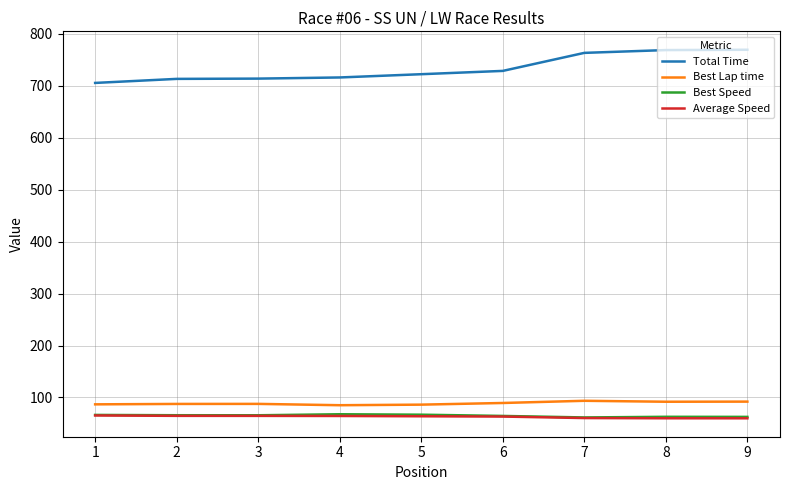

True or false: Total Time and Average Speed intersect in this chart.

False